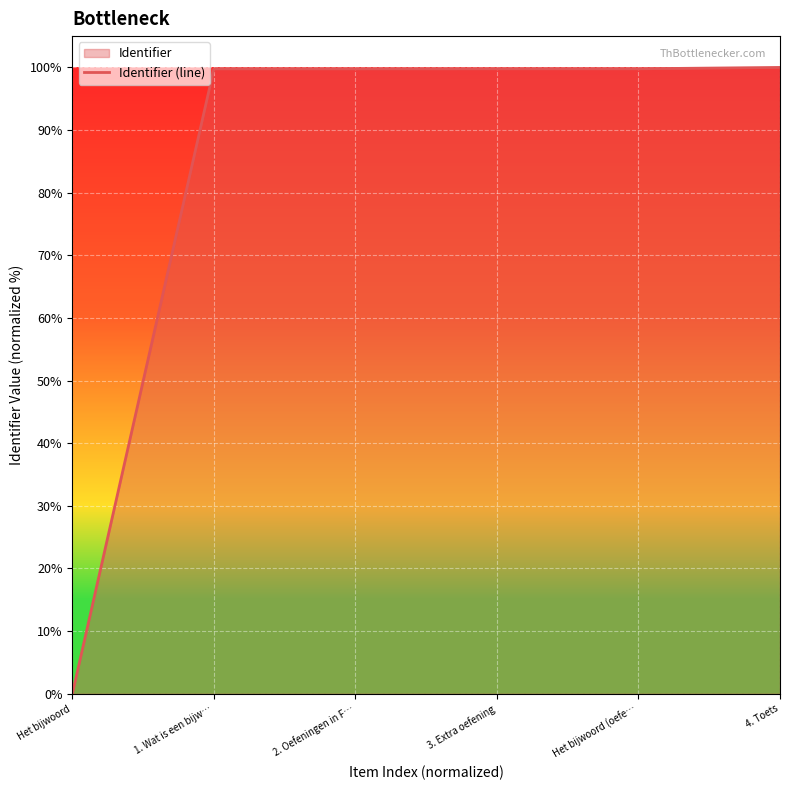

What is the maximum value shown in the chart?

100.0